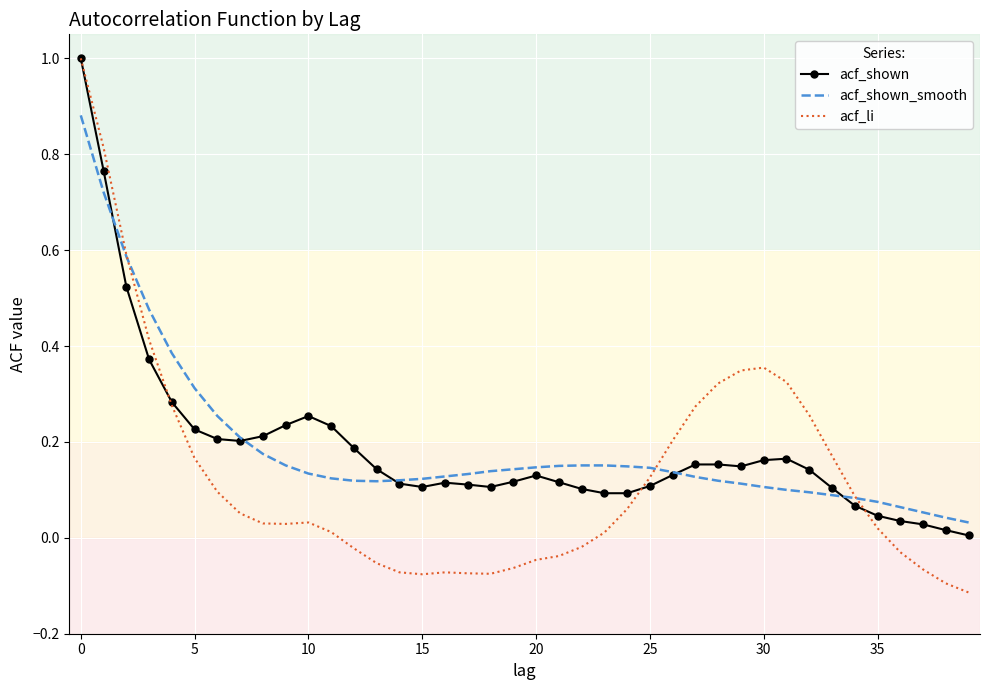

How many times do acf_shown and acf_shown_smooth cross each other?

5